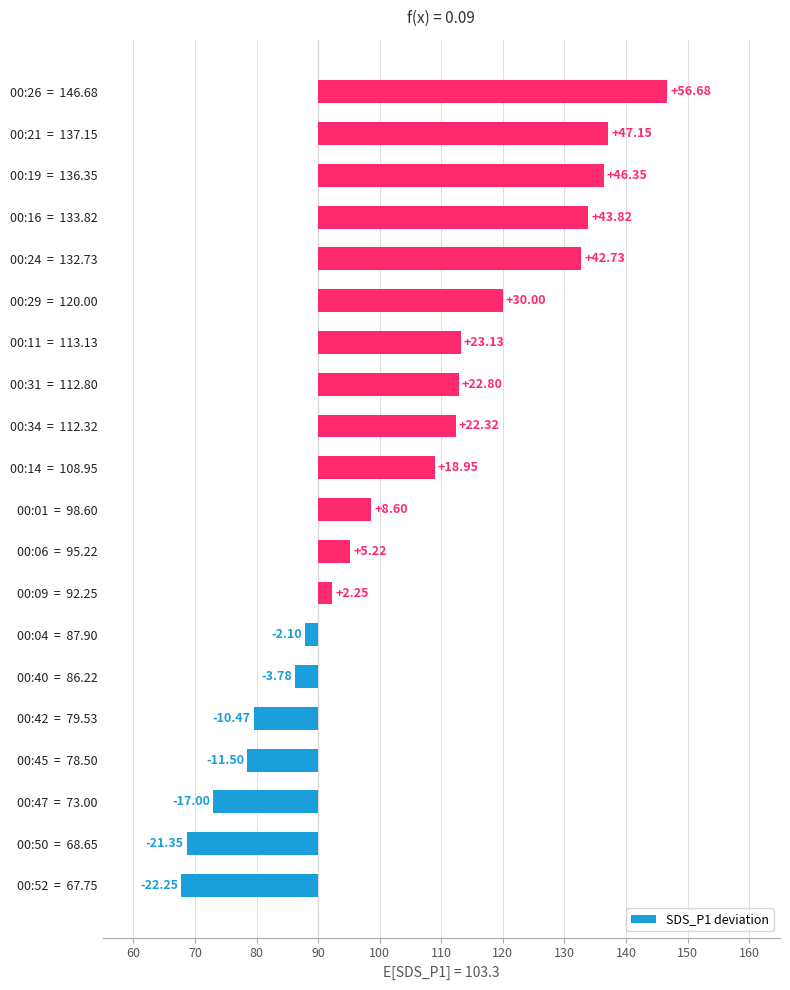

How many bars are there in total?

20